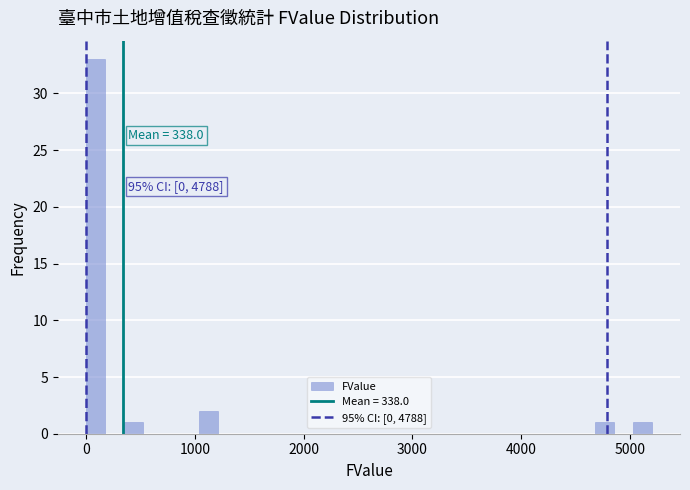

Around what value on the x-axis is the tallest bar? Give the approximate position of its centre, as read against the axis.

100